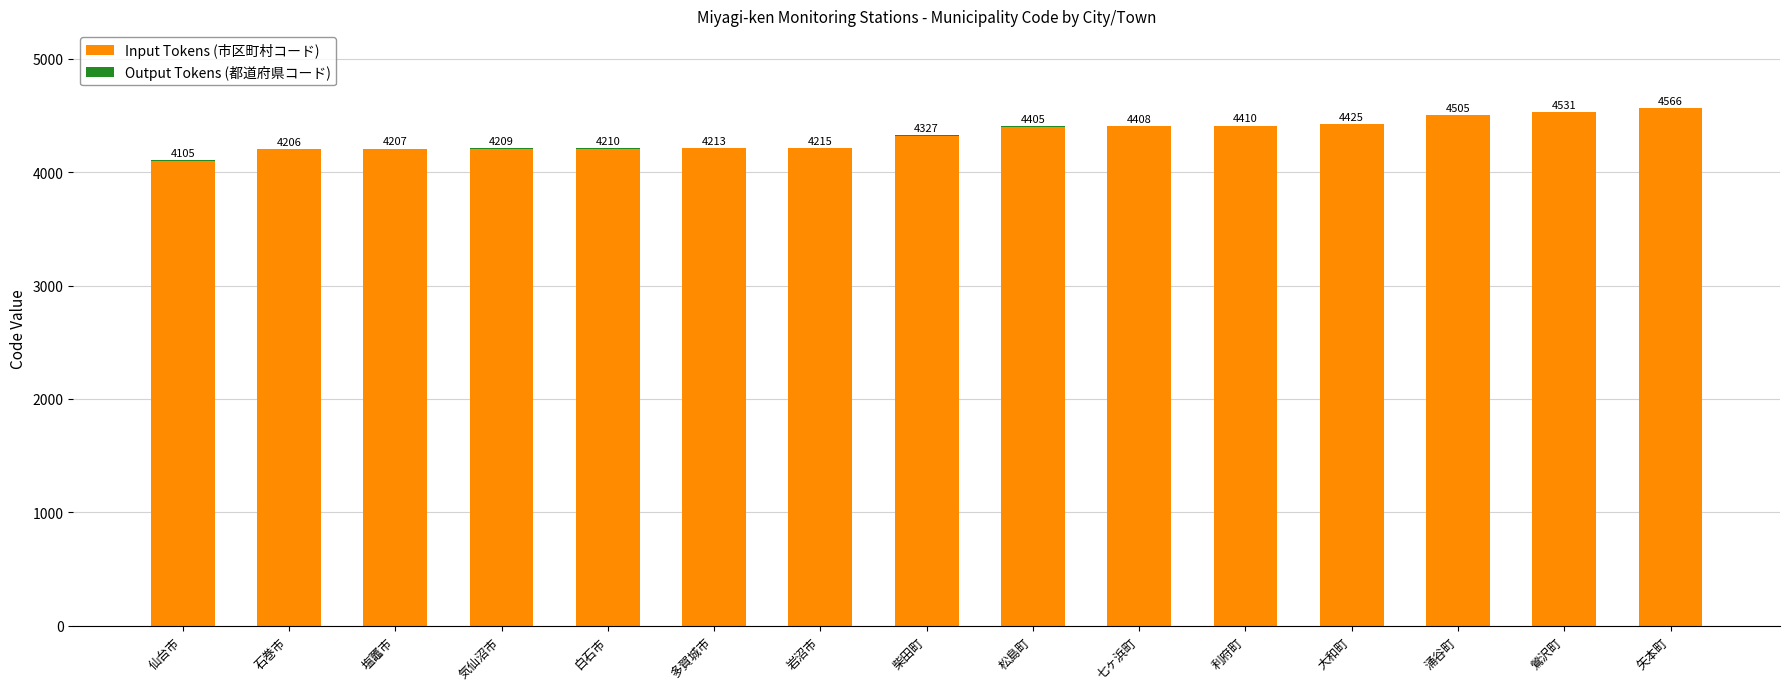

What is the total value across all series at 気仙沼市?

4209